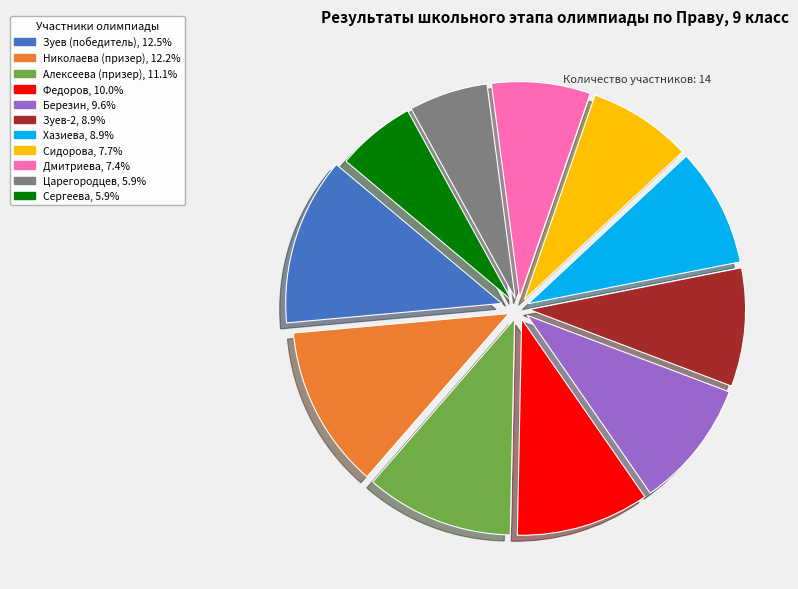

Count the number of slices in the pie.

11